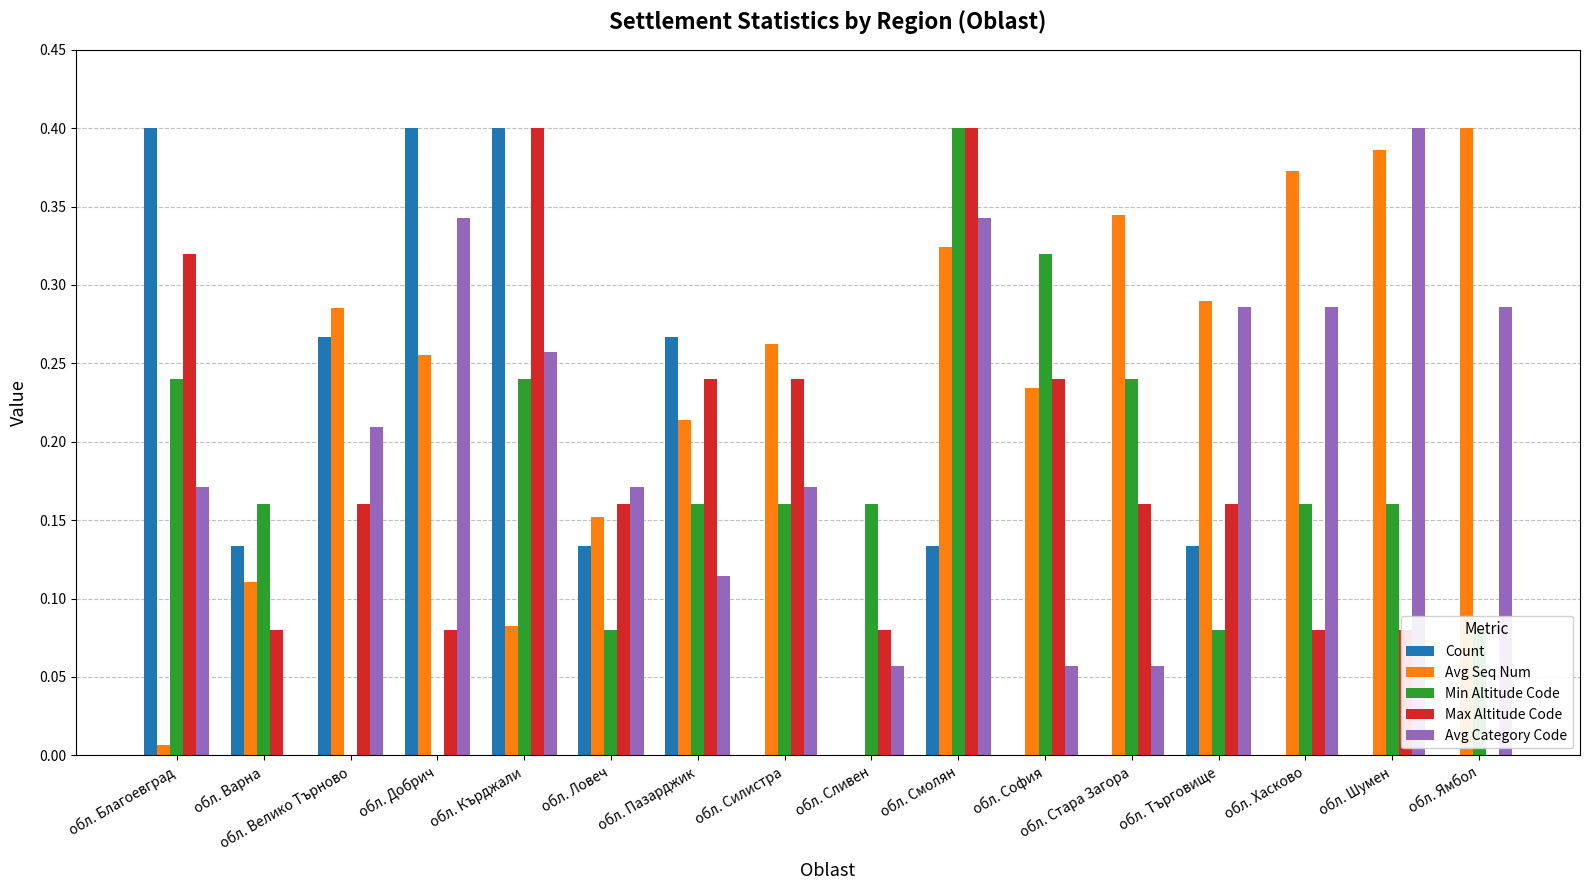

Which series changed the most between обл. Сливен and обл. Шумен?

Avg Seq Num